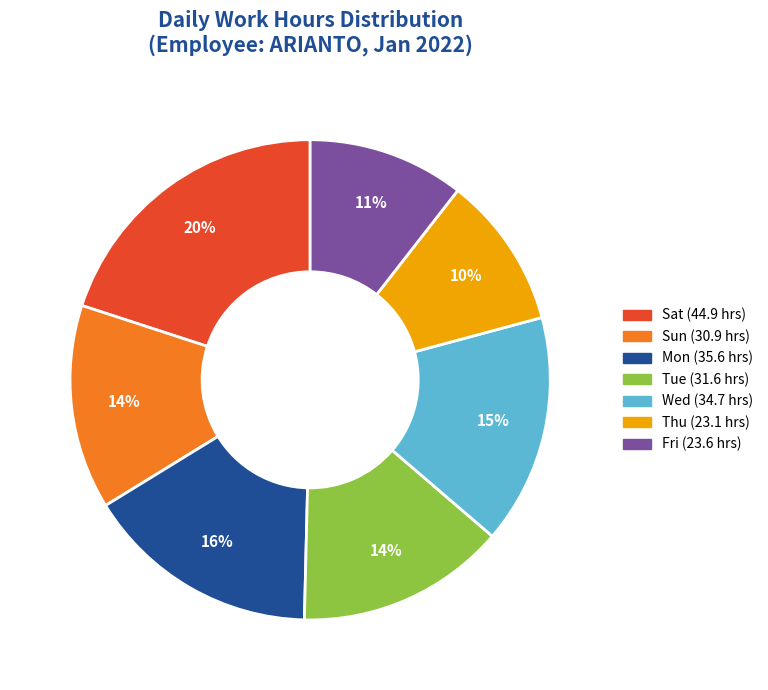

To the nearest percent, what is the difference between the largest and smallest slice percentages?

10%